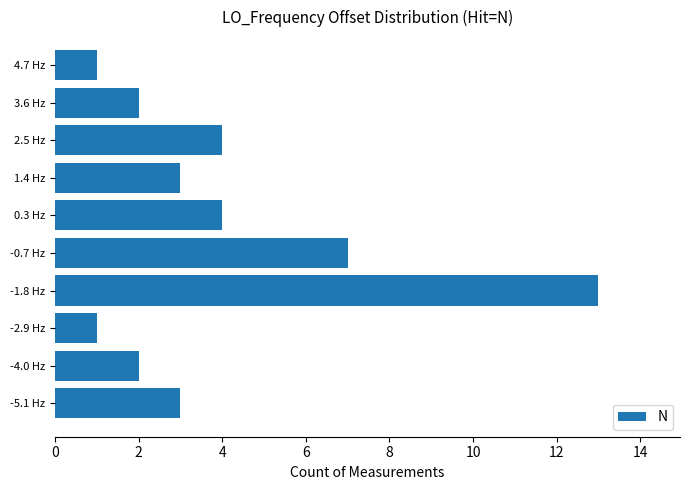

What is the maximum value shown in the chart?

13